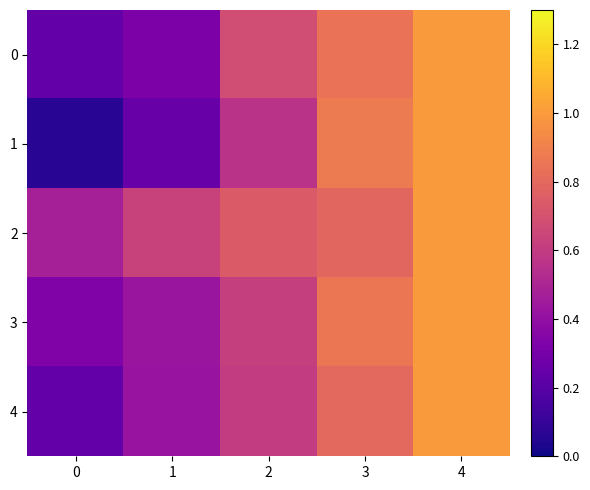

What is the smallest value displayed?

0.1